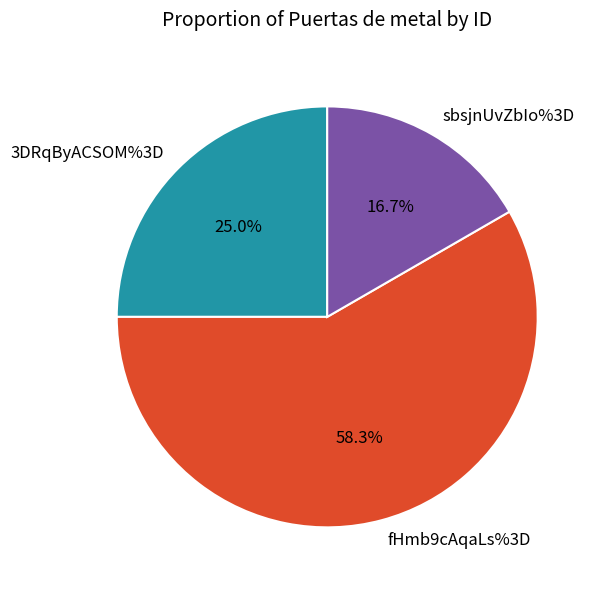

Approximately how many times larger is the value at 3DRqByACSOM%3D compared to fHmb9cAqaLs%3D?

0.4